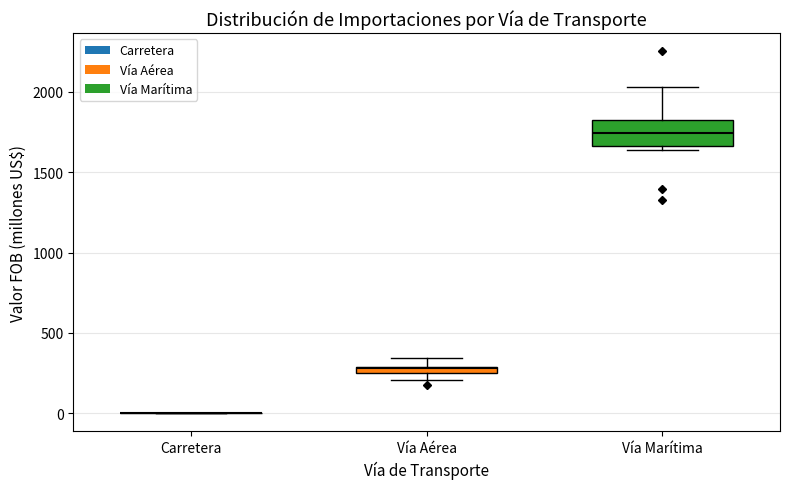

Where is the lower edge of the box for Vía Marítima on the y-axis? The values are not printed on the chart, so give them approximately, as read against the axis.

1650